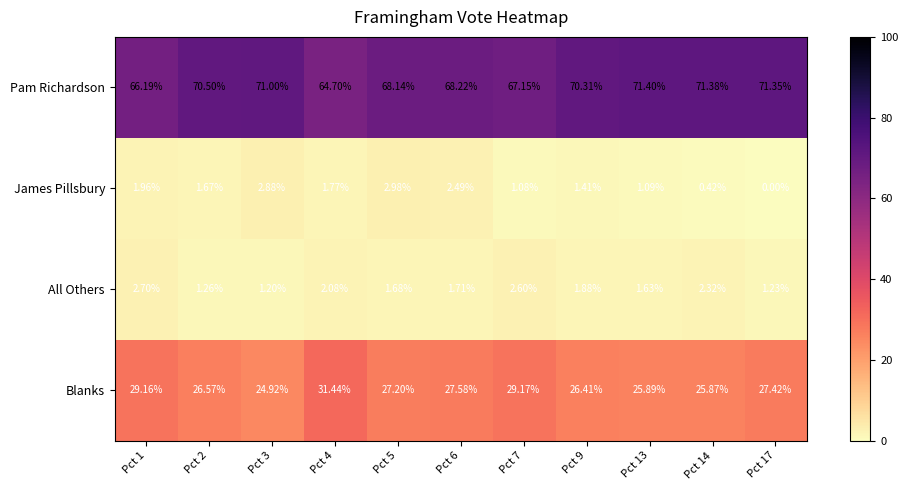

Is the value of Pam Richardson at Pct 5 greater than the value of All Others at Pct 14?

Yes